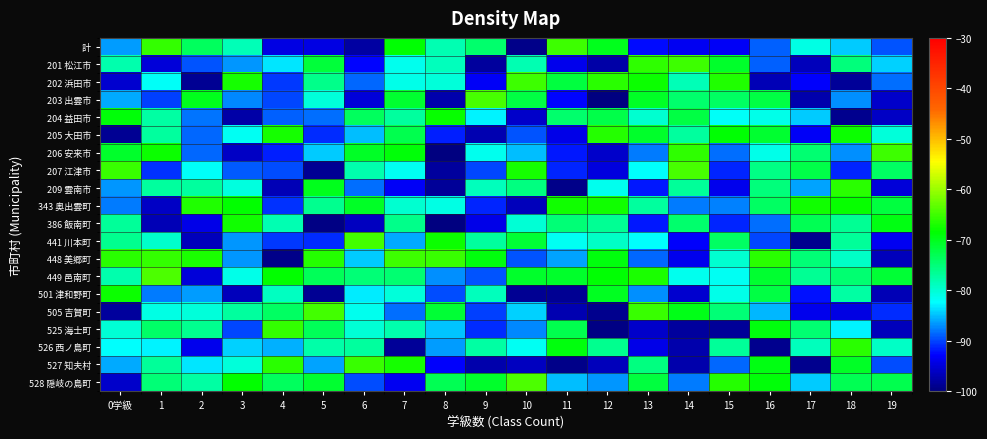

What is the minimum value shown in the chart?

-99.8